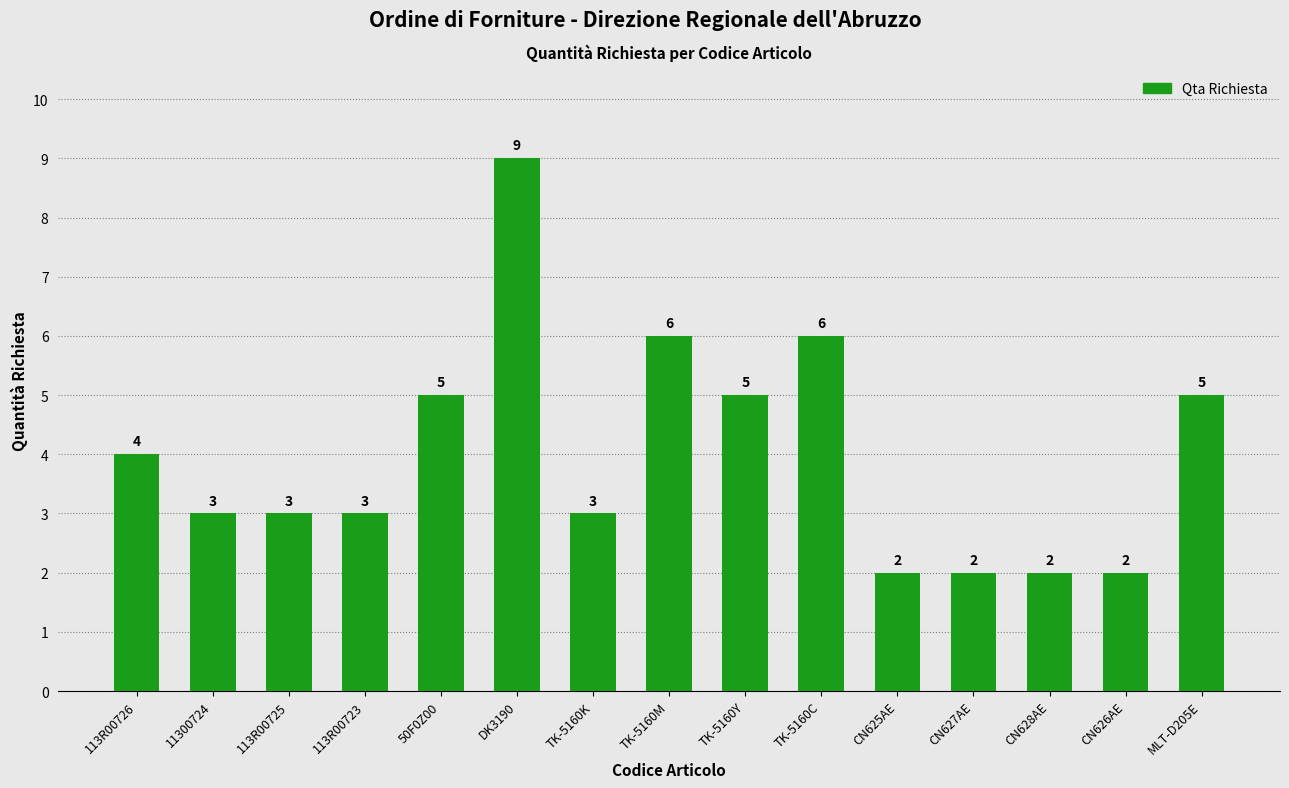

Reading right to left, extract all data points from this chart.

5	2	2	2	2	6	5	6	3	9	5	3	3	3	4